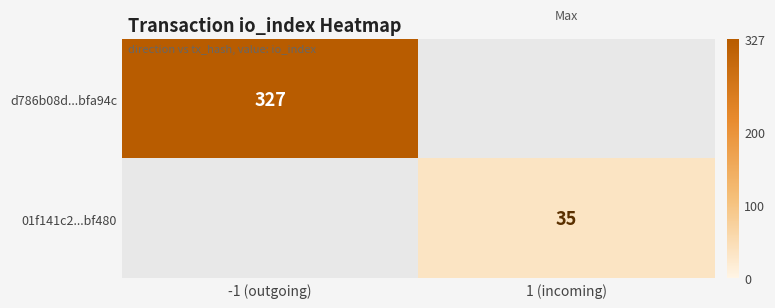

True or false: d786b08d...bfa94c has a value of 130 at -1 (outgoing).

False